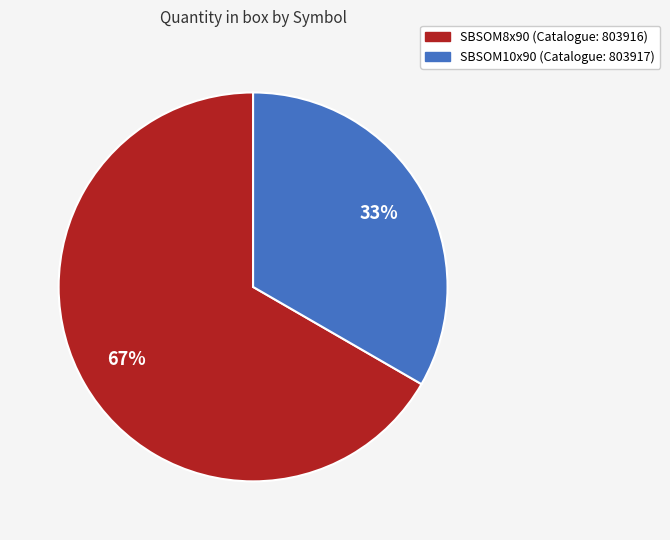

Between SBSOM8x90 and SBSOM10x90, which is larger?

SBSOM8x90